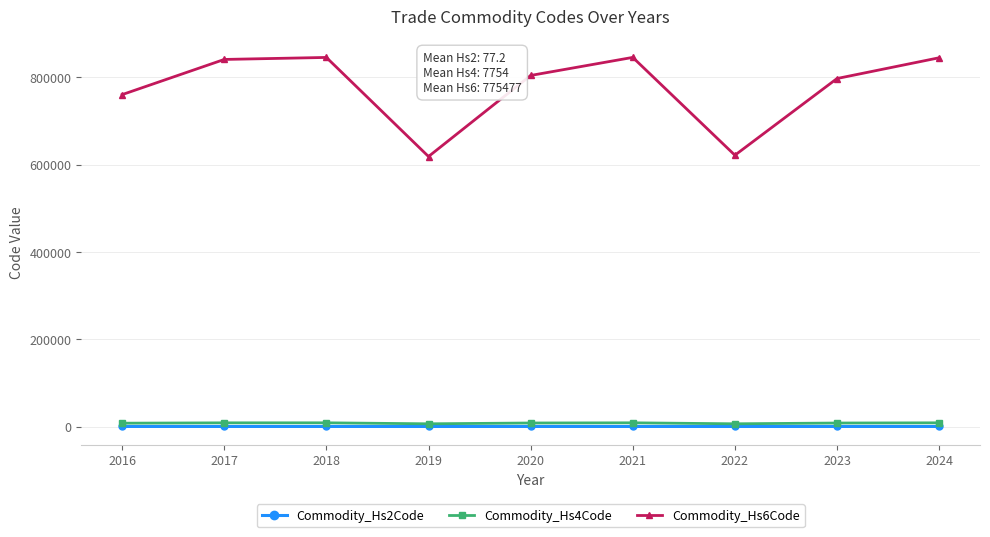

In Commodity_Hs6Code, how many points are lower than both neighbors (excluding endpoints)?

2